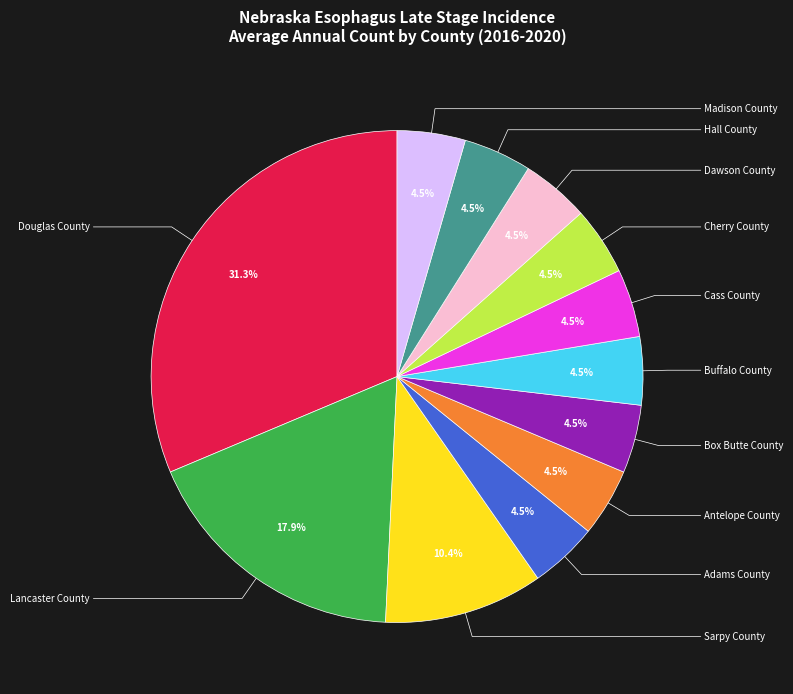

Is there a majority slice in this chart?

No